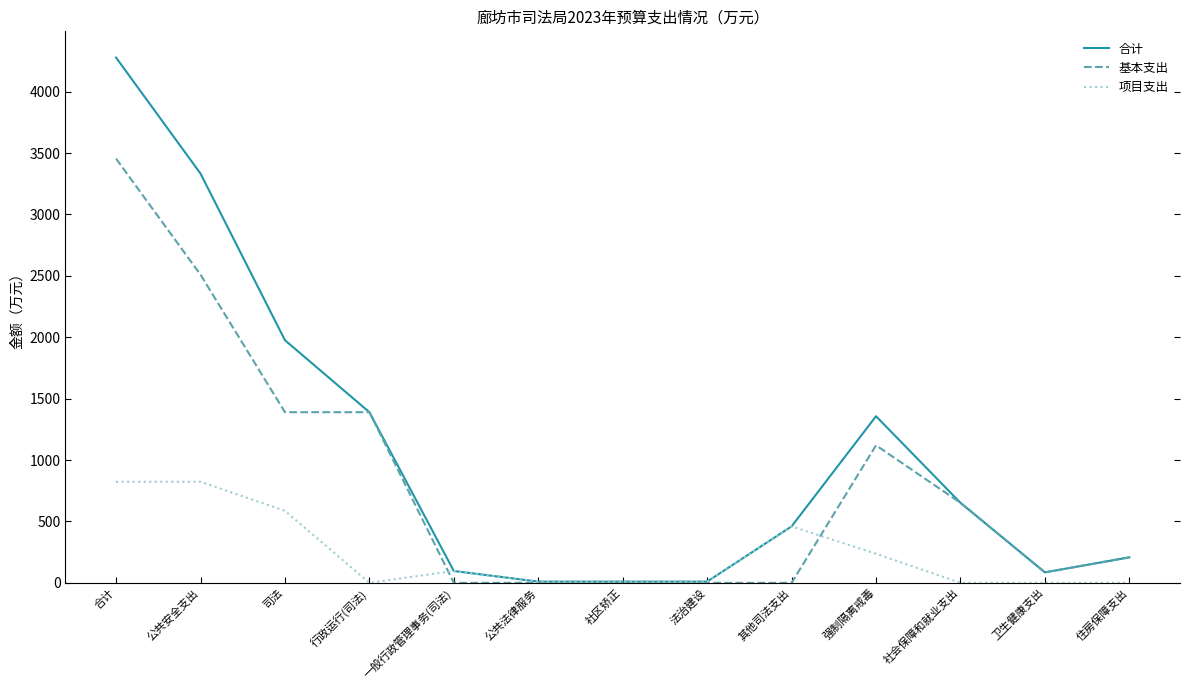

What is the maximum value shown in the chart?

4277.8